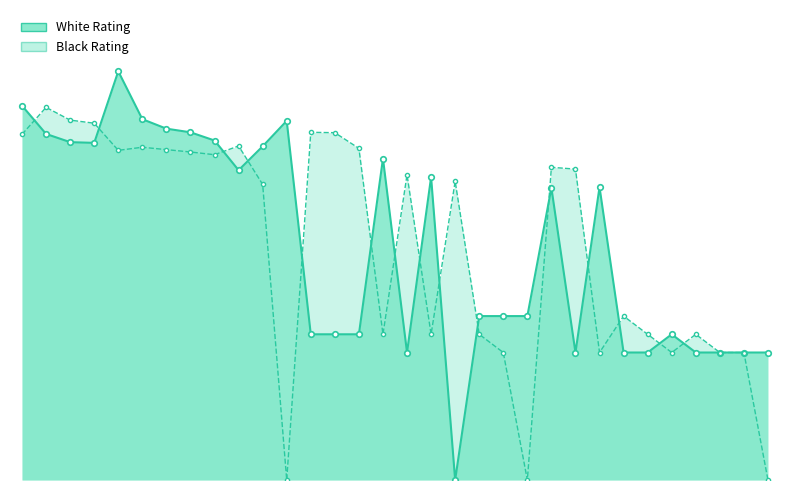

Reading left to right, transcribe all the data shown in this chart.

White Rating: 2055	1900	1855	1851	2244	1981	1929	1909	1864	1701	1832	1972	800	800	800	1765	700	1663	0	900	900	900	1604	700	1608	700	700	800	700	700	700	700
Black Rating: 1898	2046	1976	1959	1810	1827	1814	1801	1786	1834	1623	0	1909	1907	1821	800	1676	800	1640	800	700	0	1717	1707	700	900	800	700	800	700	700	0